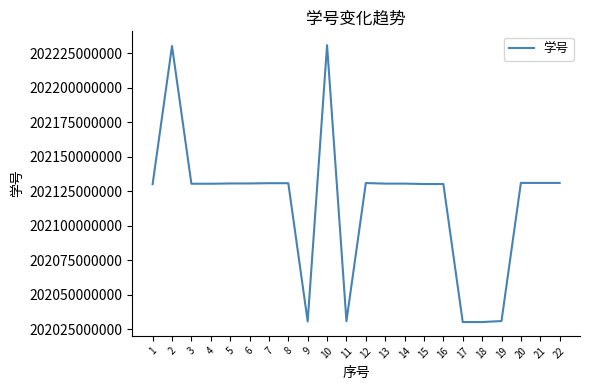

How many values are below 202130510177?

11